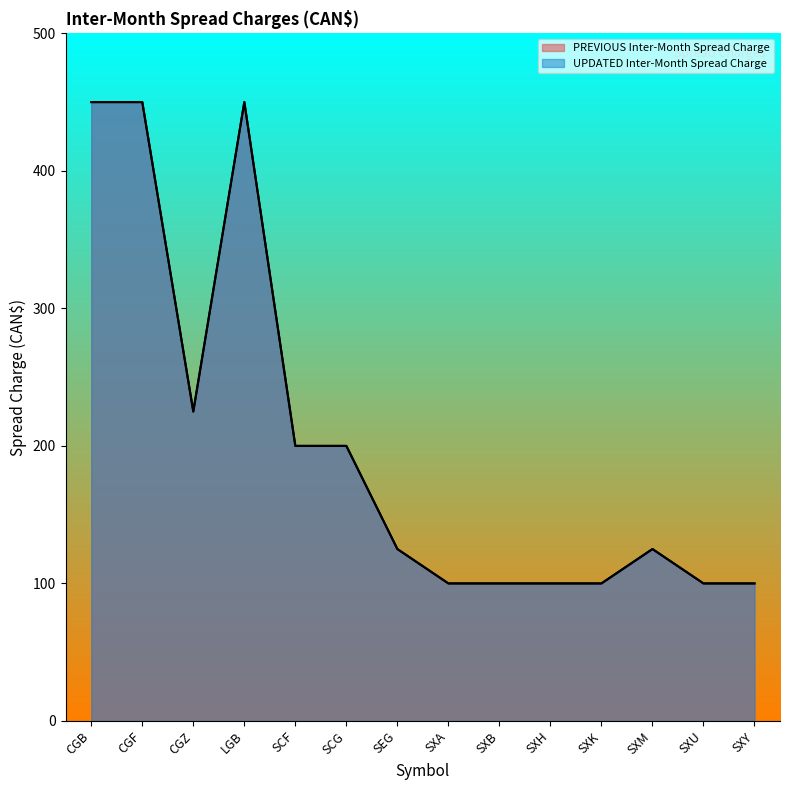

What is the total value across all series at CGB?

900